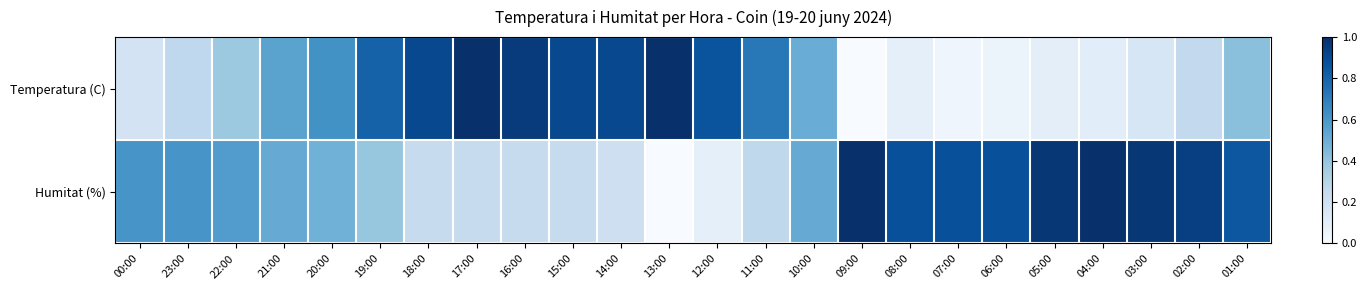

Which series has the largest range (max minus min)?

Temperatura (C)